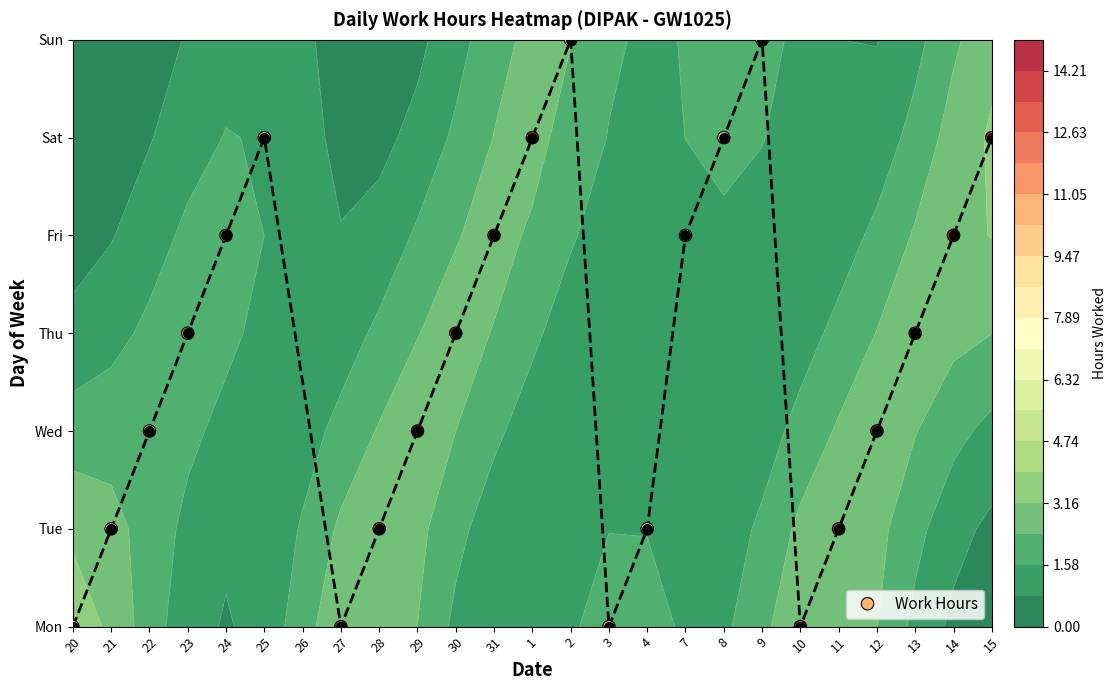

The chart shows a value of 1 at 12. True or false?

False